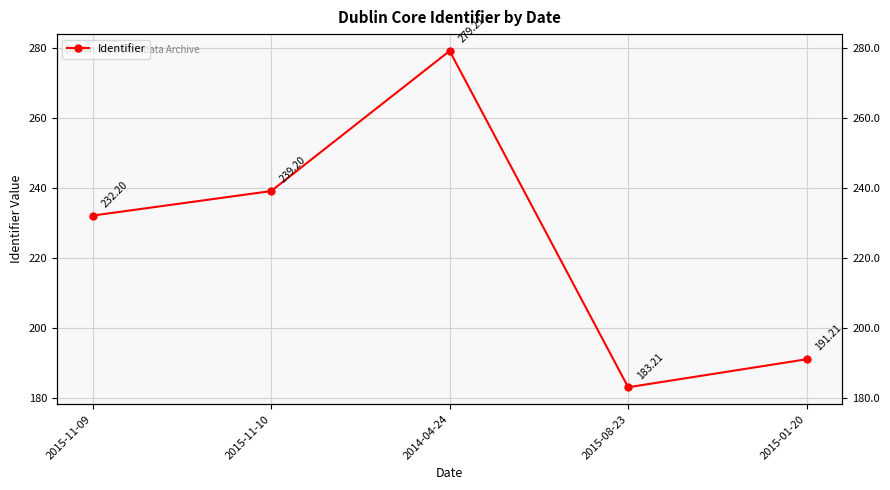

Rank the categories by value from highest to lowest.

2014-04-24, 2015-11-10, 2015-11-09, 2015-01-20, 2015-08-23